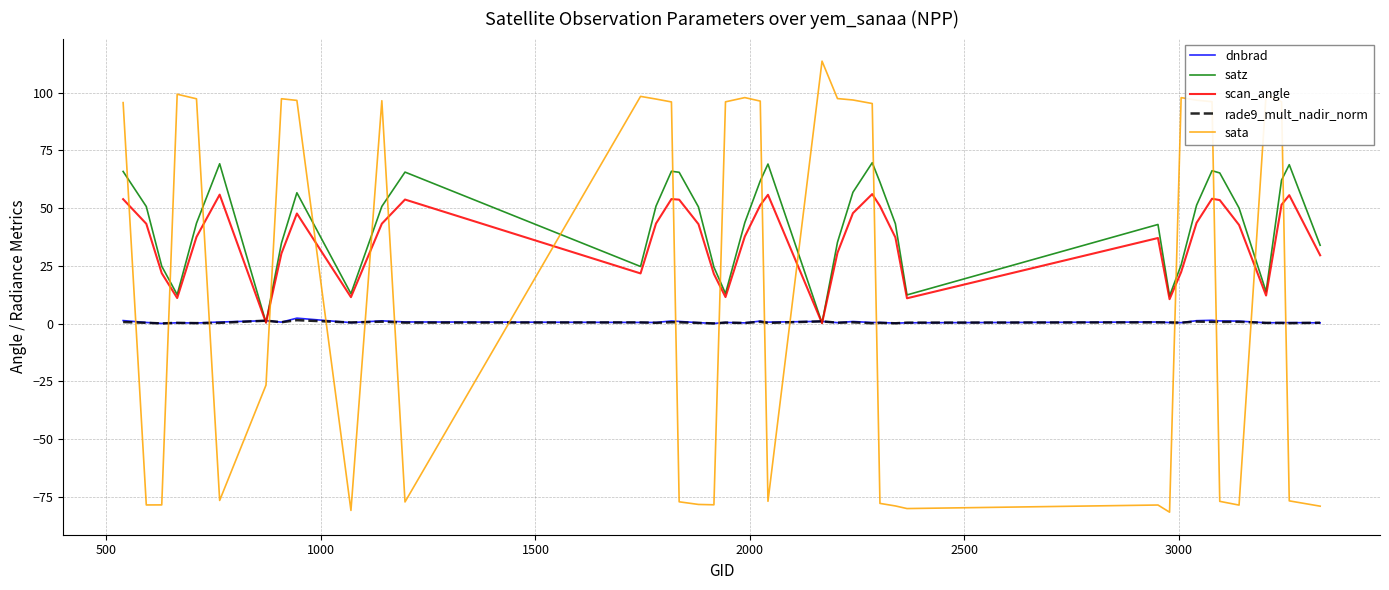

What is the minimum value shown in the chart?

-81.6